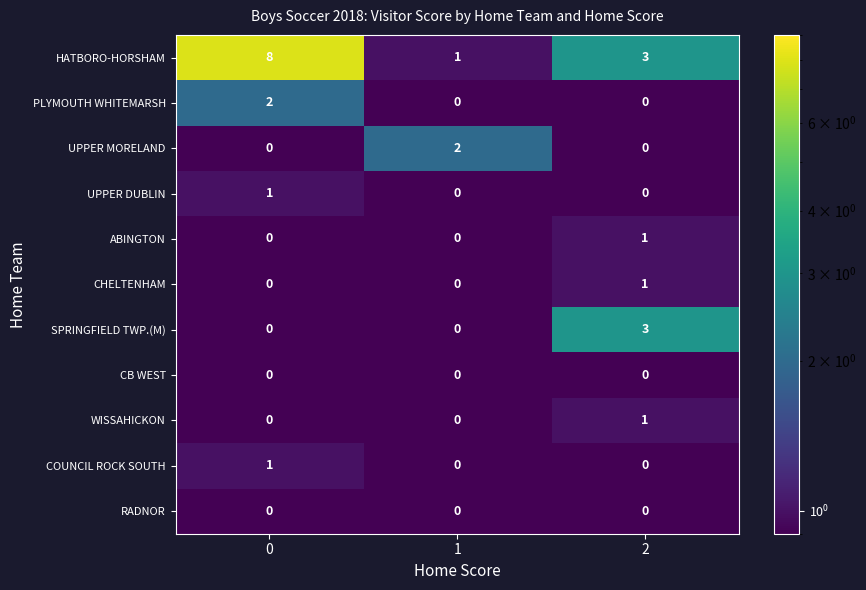

The value of RADNOR at 2 is 0. True or false?

True